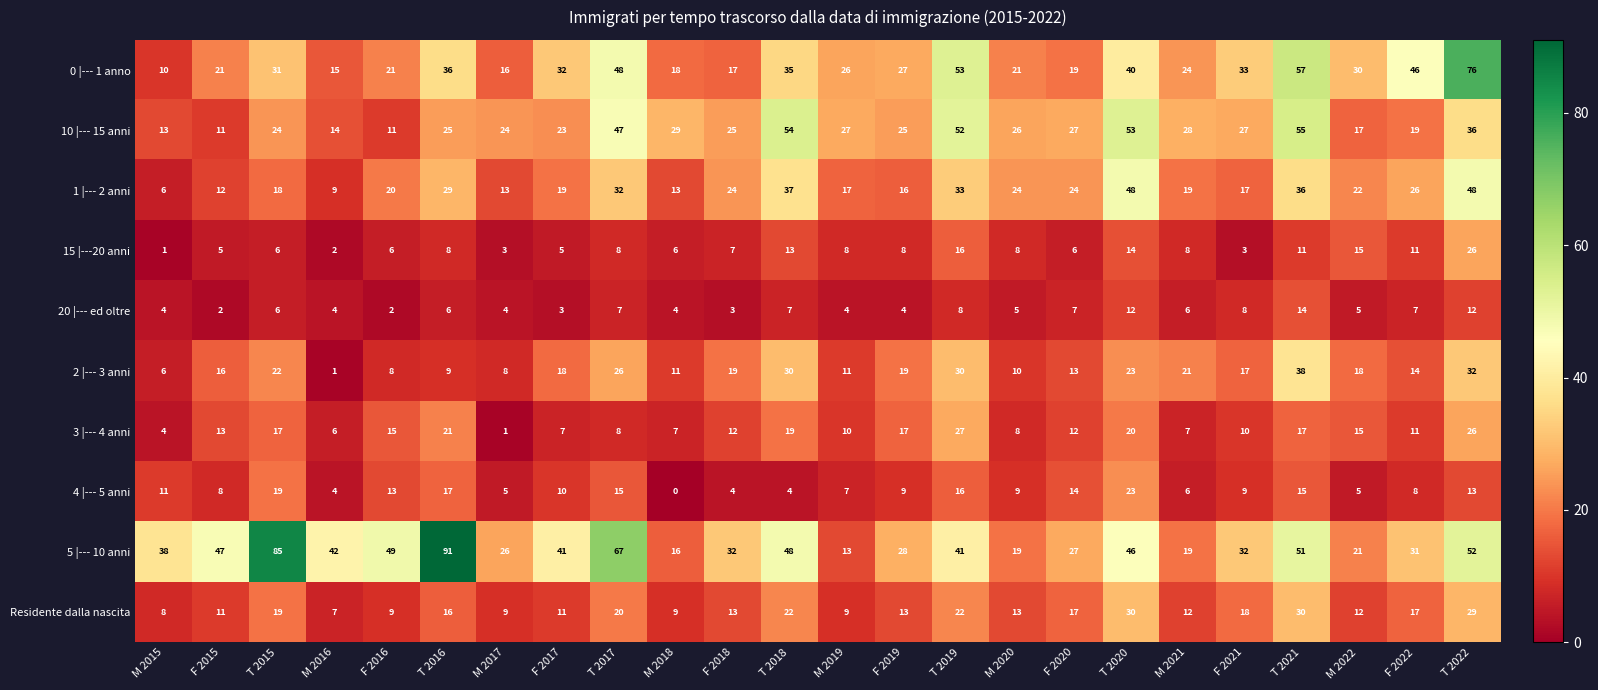

List the series in order of their peak value, highest first.

5 |--- 10 anni, 0 |--- 1 anno, 10 |--- 15 anni, 1 |--- 2 anni, 2 |--- 3 anni, Residente dalla nascita, 3 |--- 4 anni, 15 |---20 anni, 4 |--- 5 anni, 20 |--- ed oltre